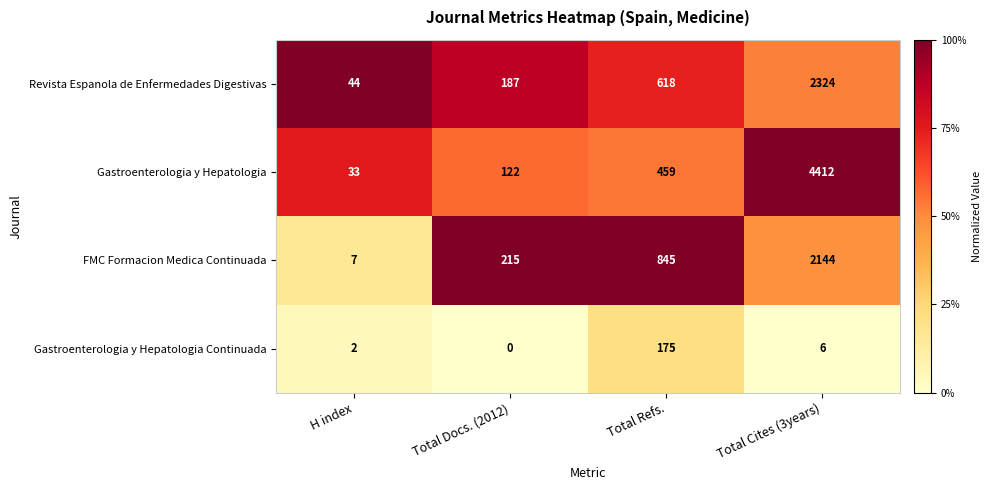

What is the maximum value shown in the chart?

4412